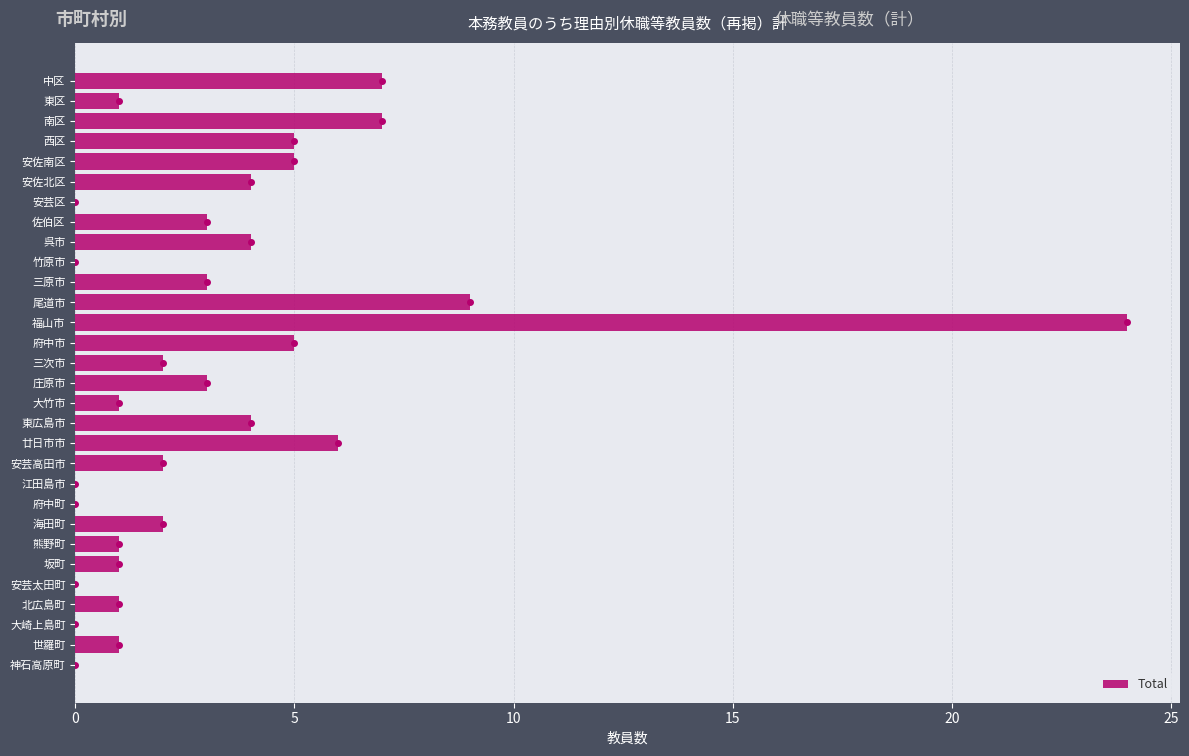

Between 佐伯区 and 廿日市市, which is larger?

廿日市市